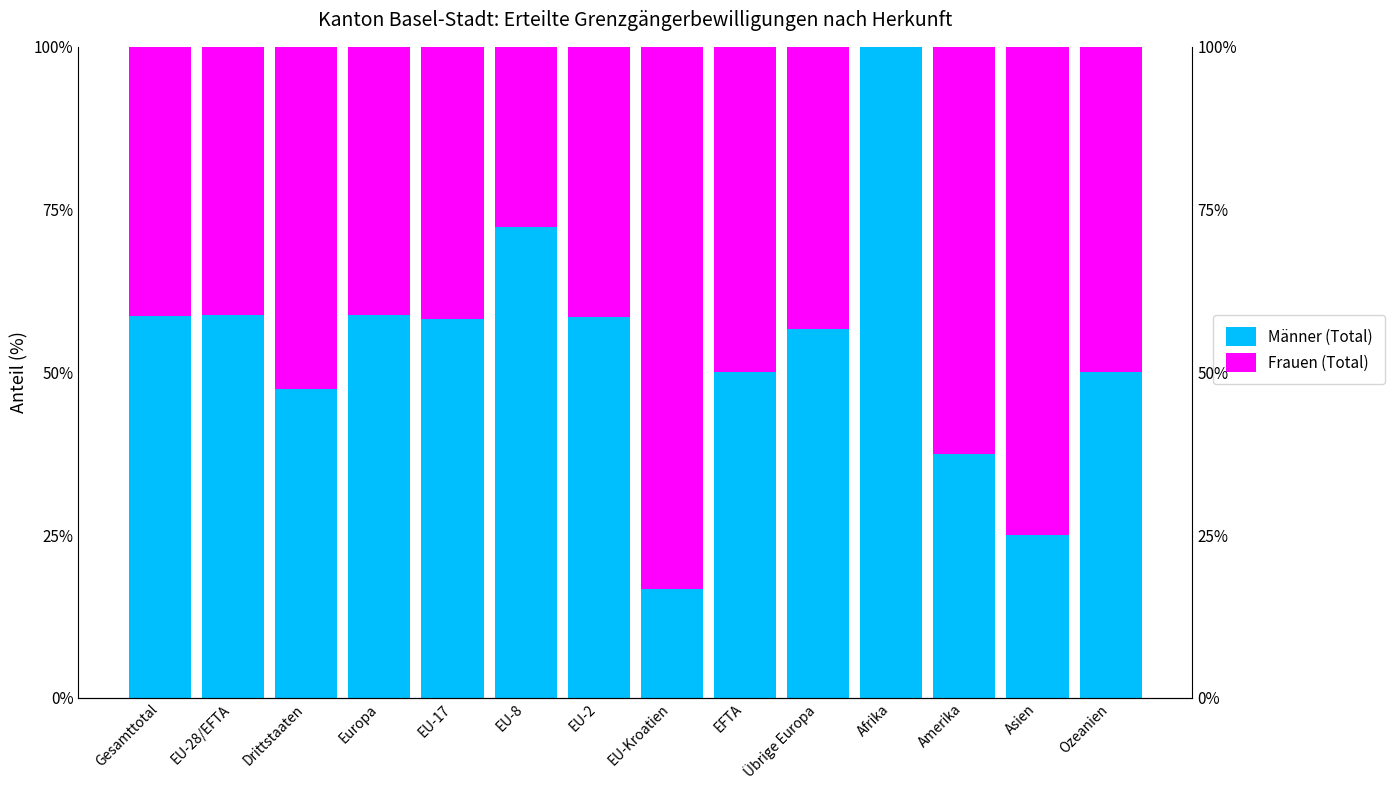

What value does the Männer (Total) series have at EU-2?

58.5